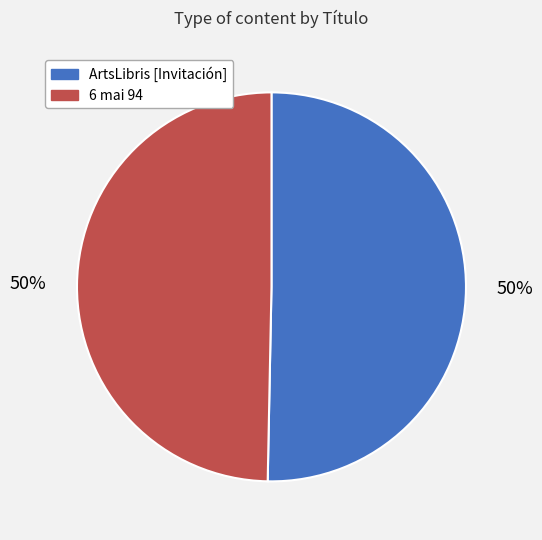

To the nearest percent, what is the average slice percentage?

50%